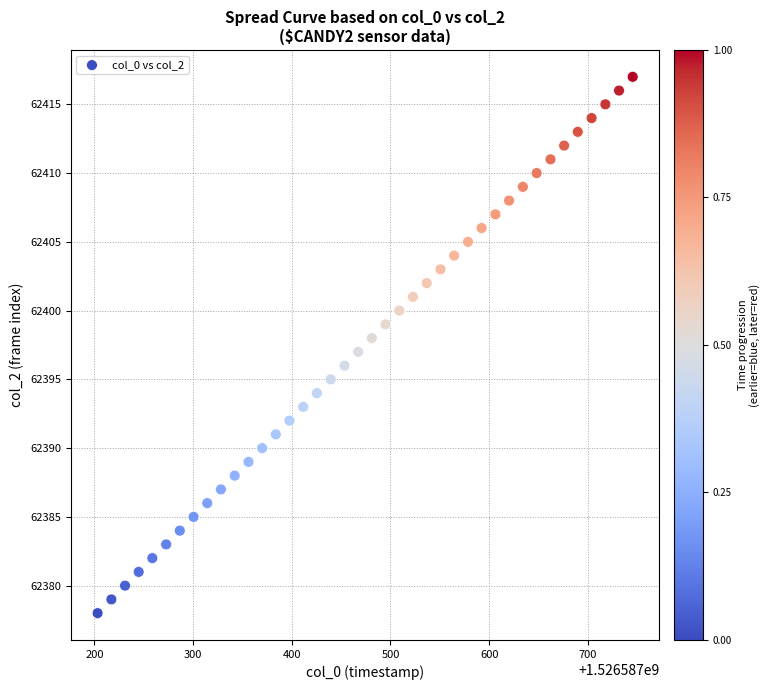

What is the range of Y values (max minus min)?

39